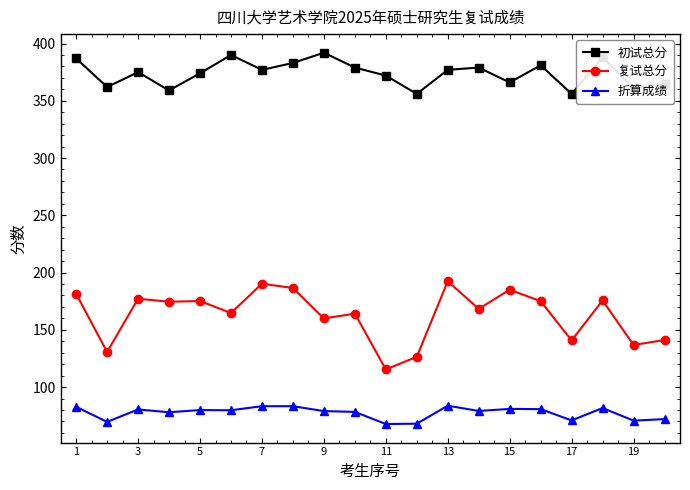

What is the difference between the maximum and minimum values in the 初试总分 series?

36.0